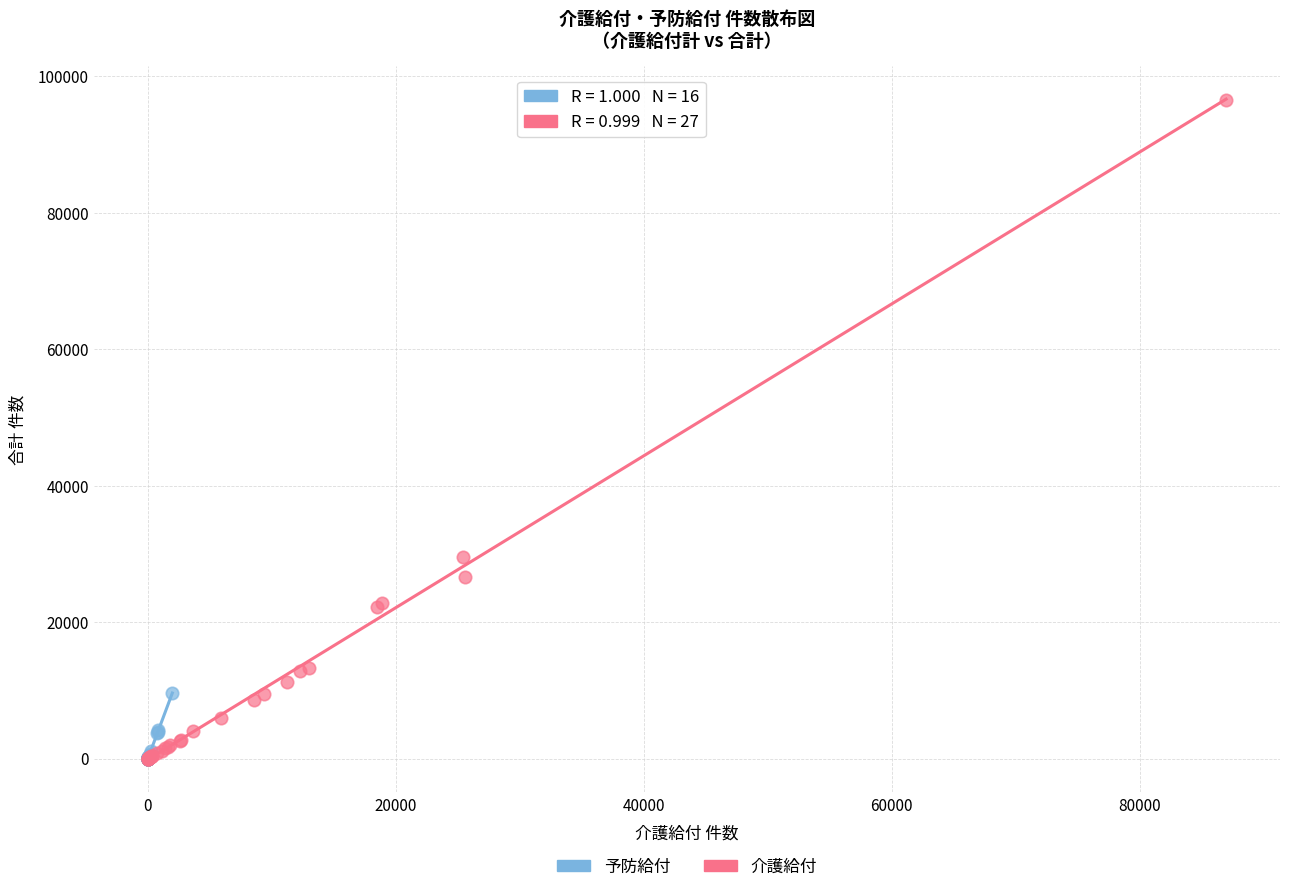

Which series has the widest spread of Y values?

介護給付